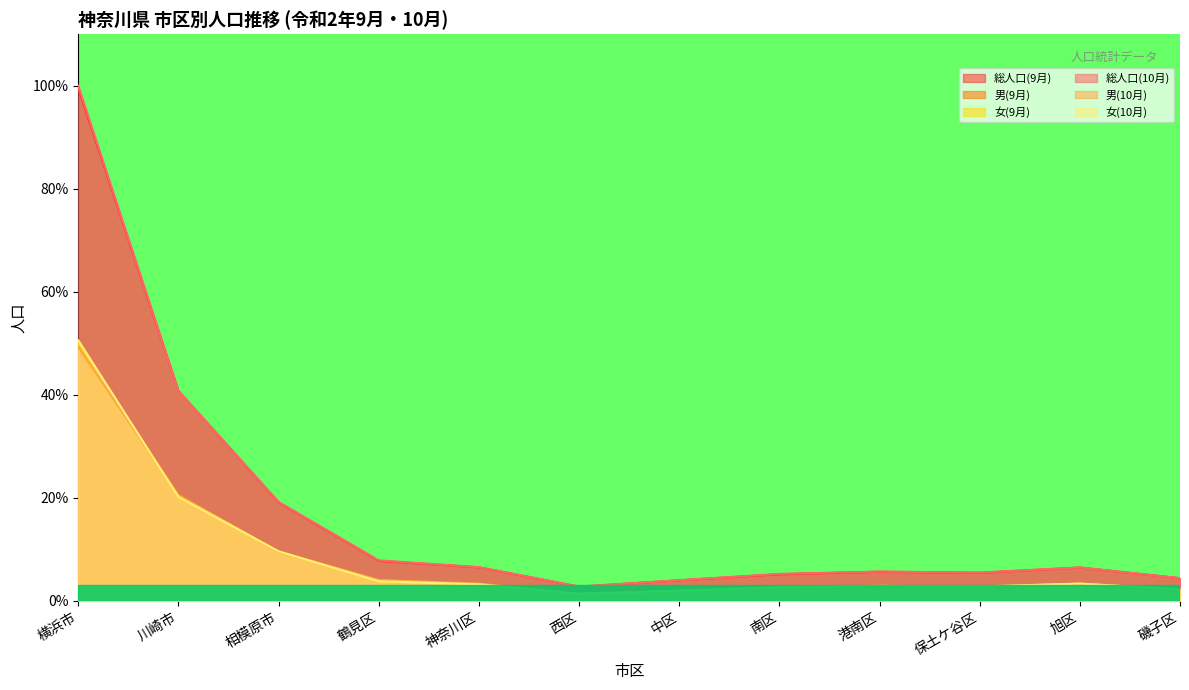

Where does the 女(9月) series first go above 3?

横浜市